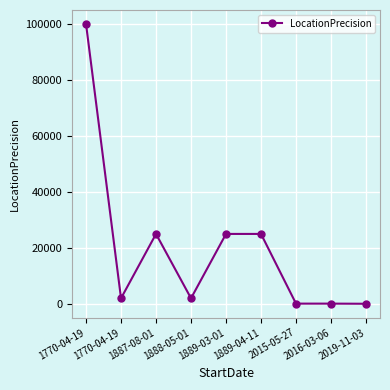

At which category does the chart reach its minimum across all series?

2019-11-03